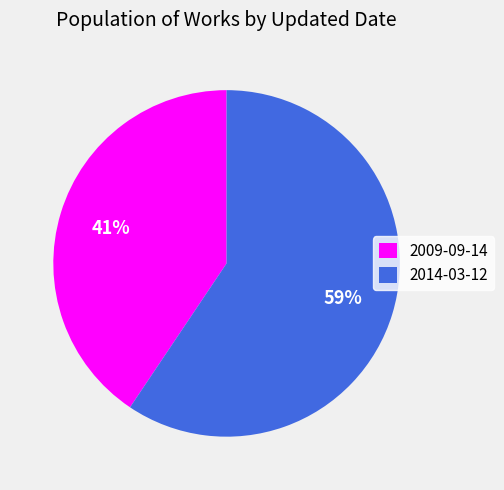

Which has a higher value, 2014-03-12 or 2009-09-14?

2014-03-12